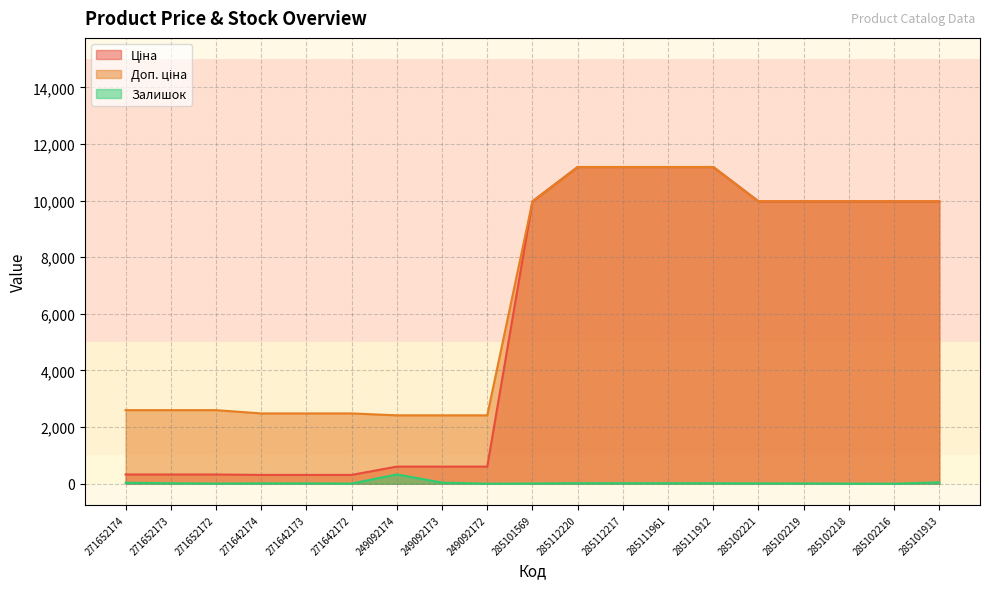

How many data points in Доп. ціна are less than 9974?

9